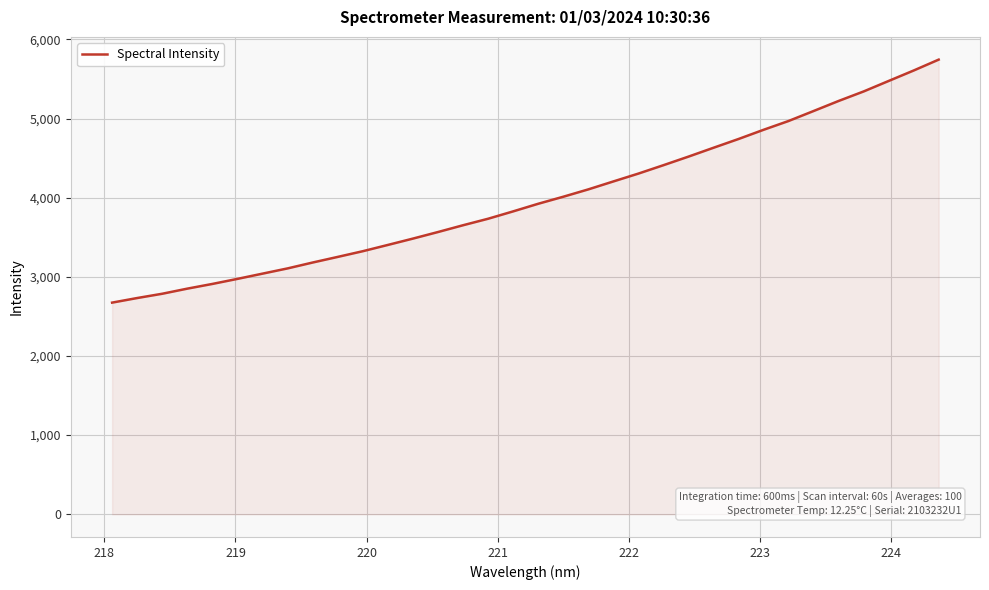

What is the average value?

3990.2